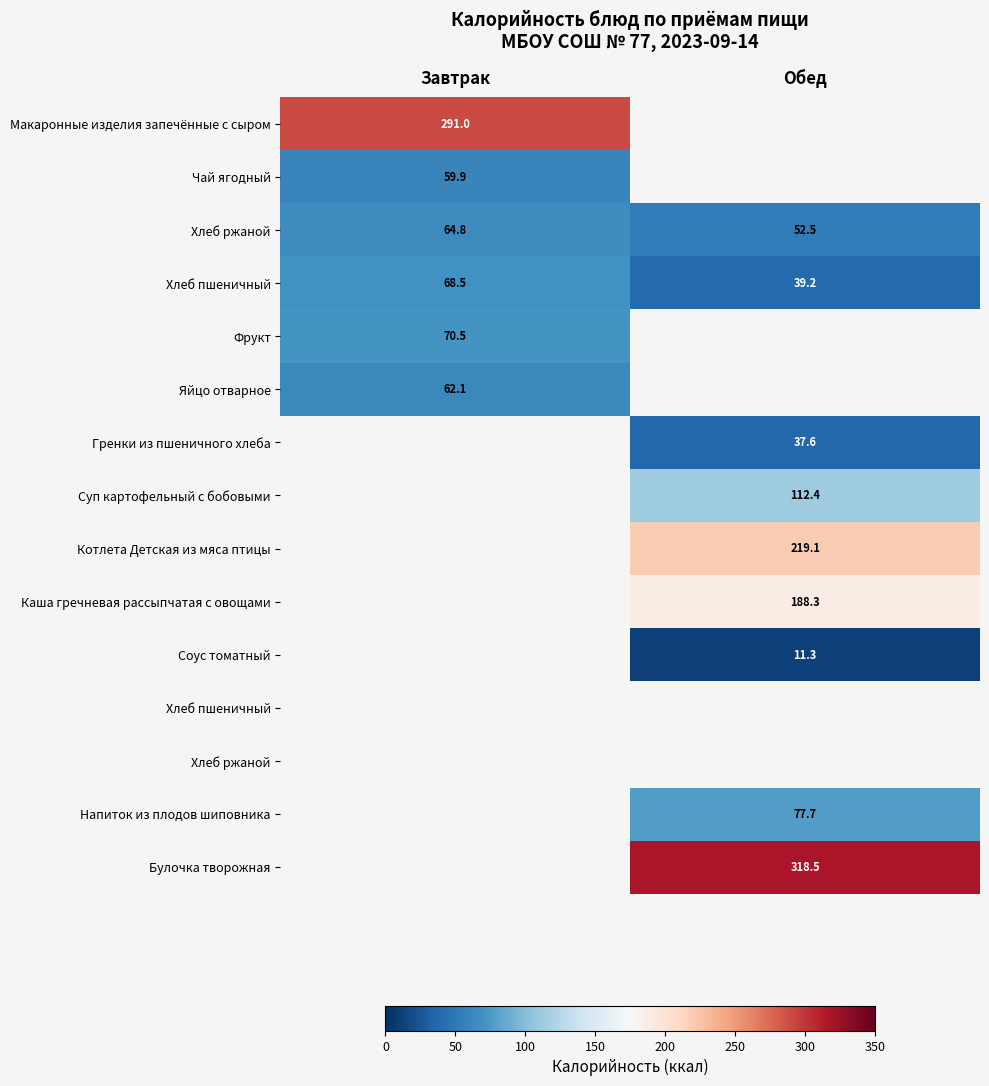

How many categories are shown in the chart?

2